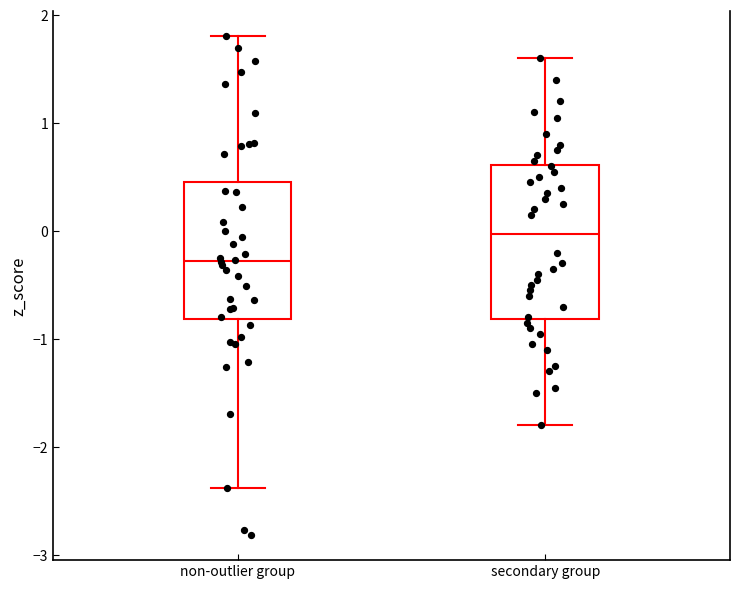

Where is the upper edge of the box for secondary group on the y-axis? The values are not printed on the chart, so give them approximately, as read against the axis.

0.6